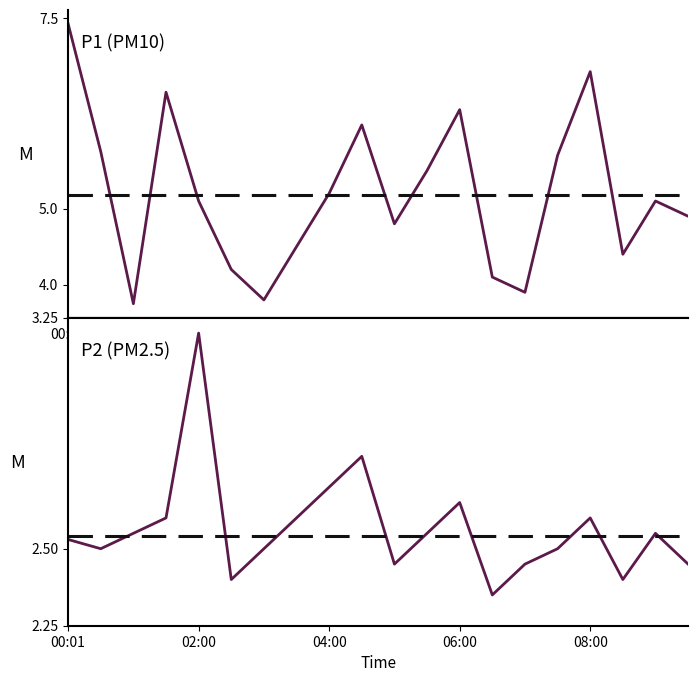

Does the chart display data point markers on the line(s)?

No